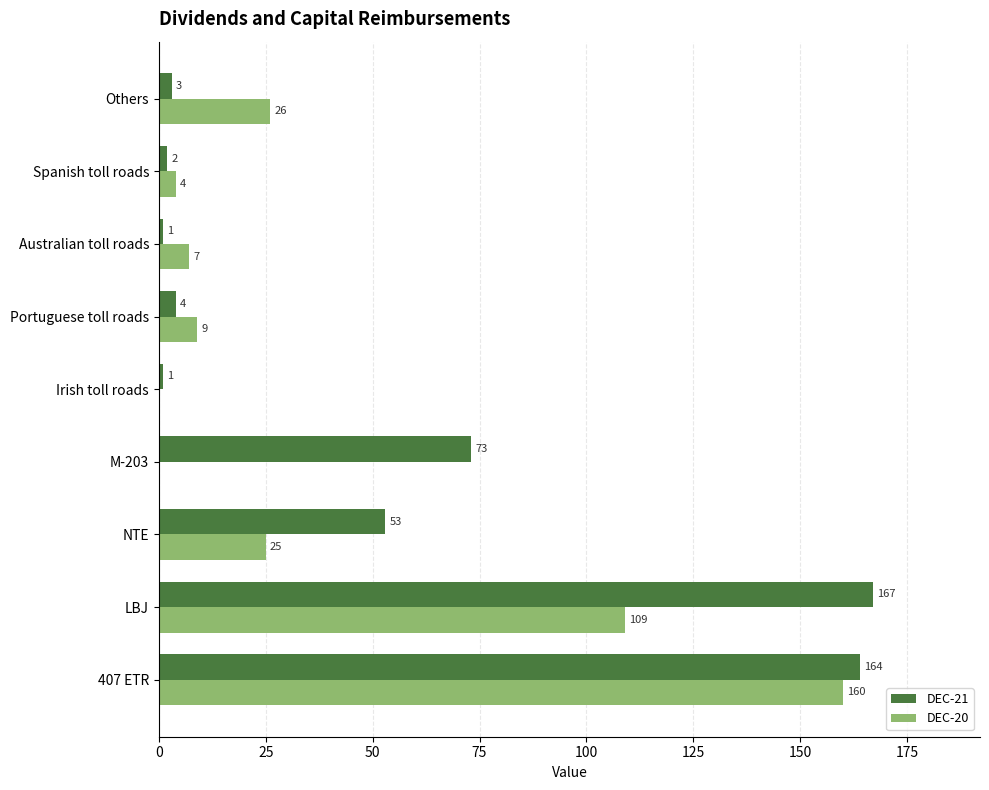

What is the greatest value displayed?

167